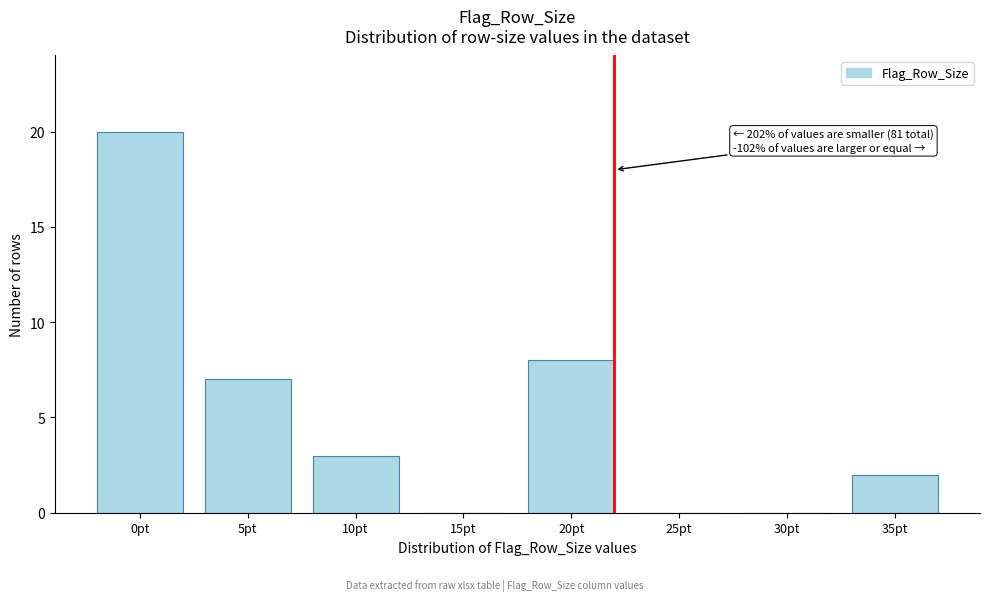

Reading right to left, what are all the values shown in this chart?

35pt=2	30pt=0	25pt=0	20pt=8	15pt=0	10pt=3	5pt=7	0pt=20